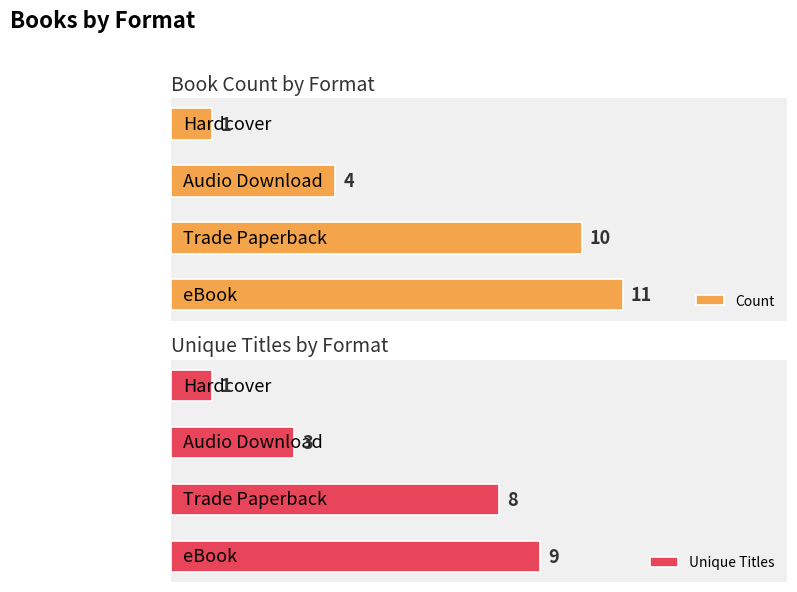

At which label does Count reach its minimum?

Hardcover